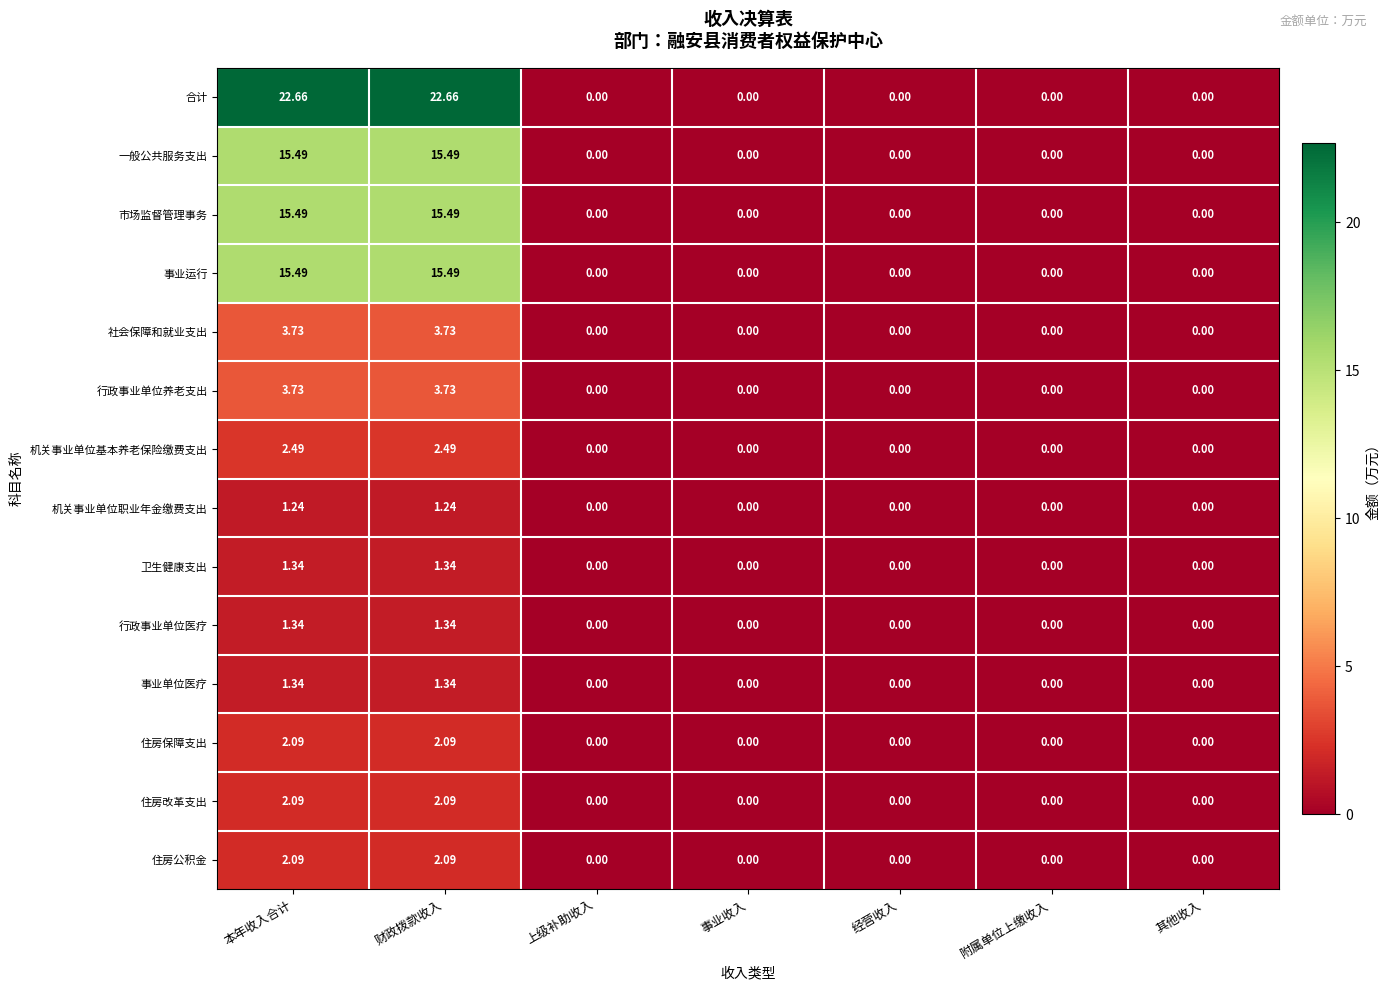

How many series are shown in this chart?

14